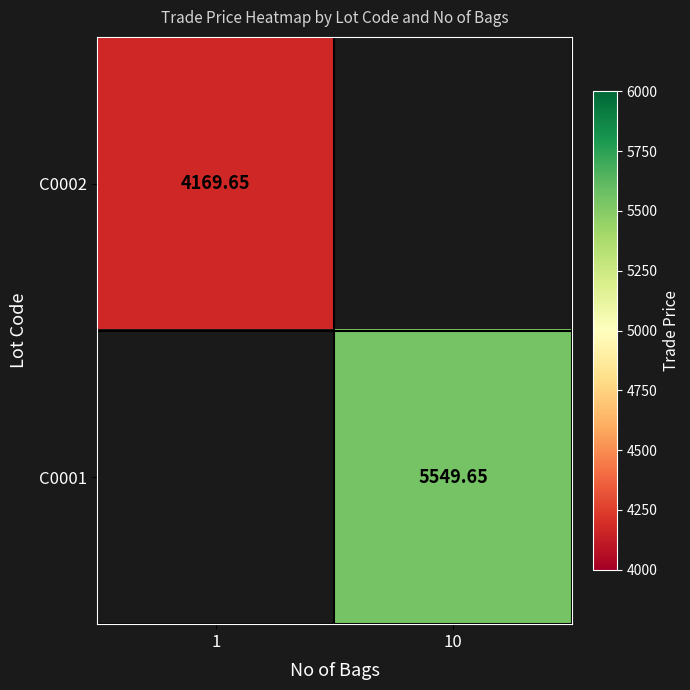

How many positive values does the C0002 series have?

1